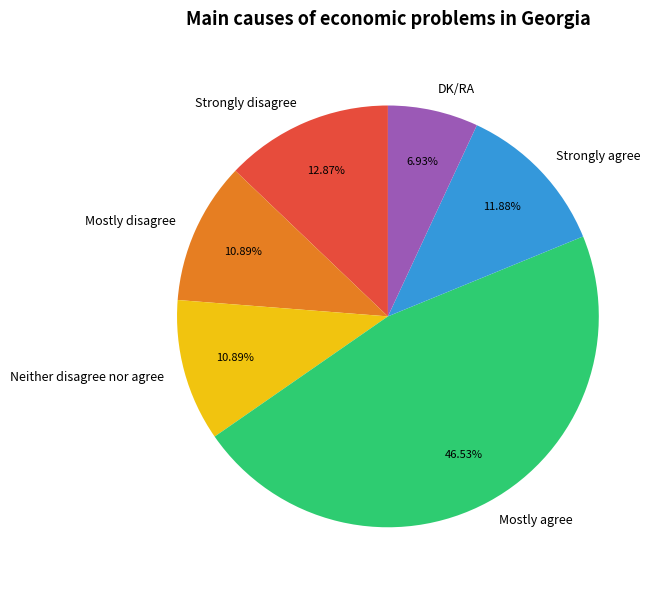

Between Mostly agree and DK/RA, which is larger?

Mostly agree